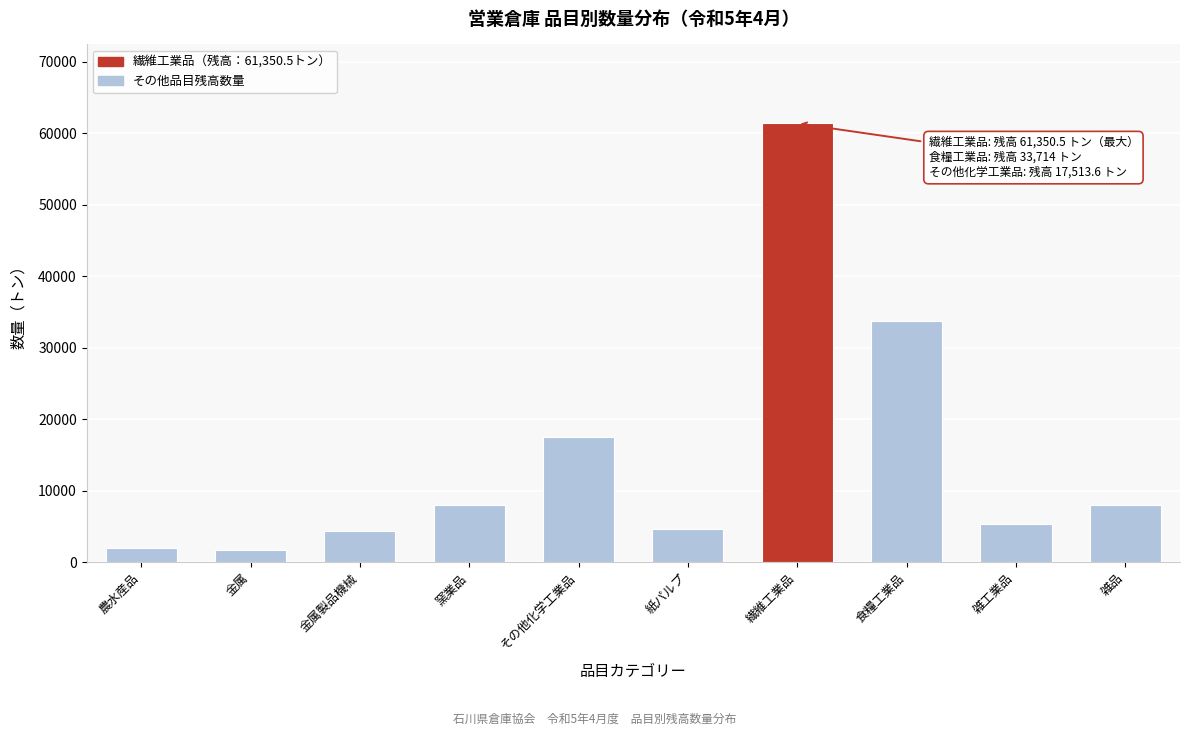

What is the change in value from 金属製品機械 to 窯業品?

+3550.3